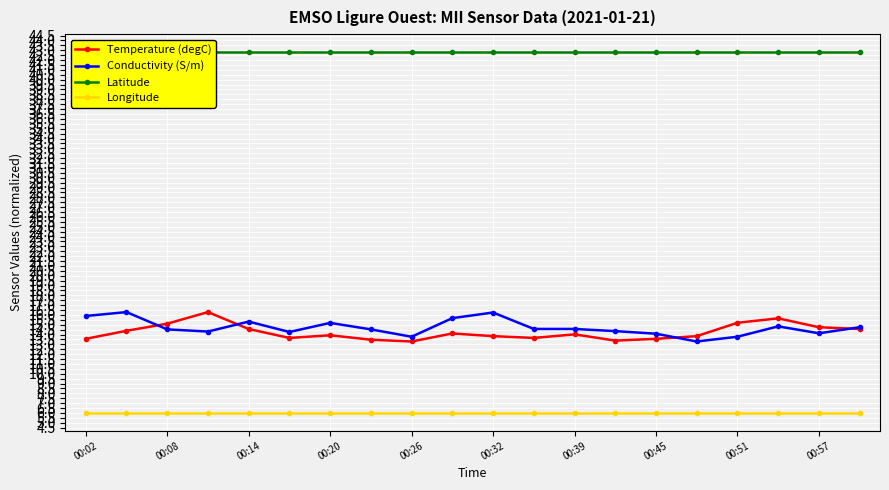

What is the greatest value displayed?

42.8